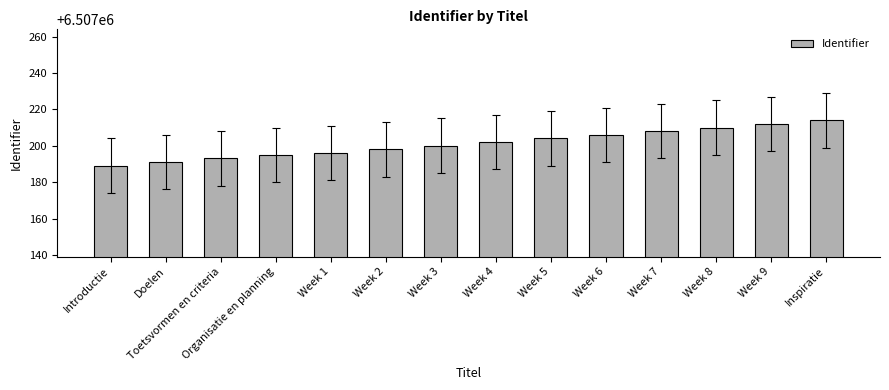

Rank the categories by value from lowest to highest.

Introductie, Doelen, Toetsvormen en criteria, Organisatie en planning, Week 1, Week 2, Week 3, Week 4, Week 5, Week 6, Week 7, Week 8, Week 9, Inspiratie